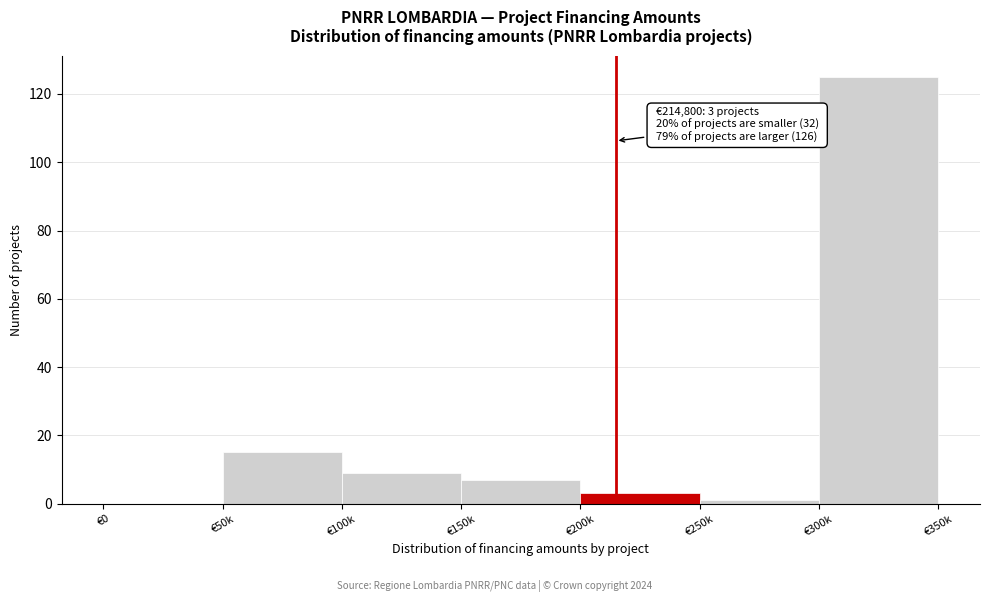

Reading left to right, transcribe all the data shown in this chart.

€0=0	€50k=15	€100k=9	€150k=7	€200k=3	€250k=1	€300k=125